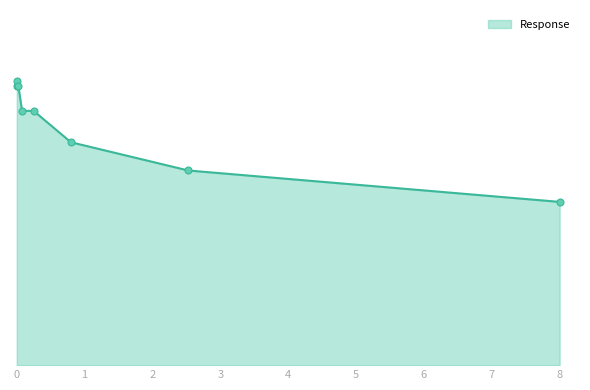

Does the chart have visible grid lines?

No